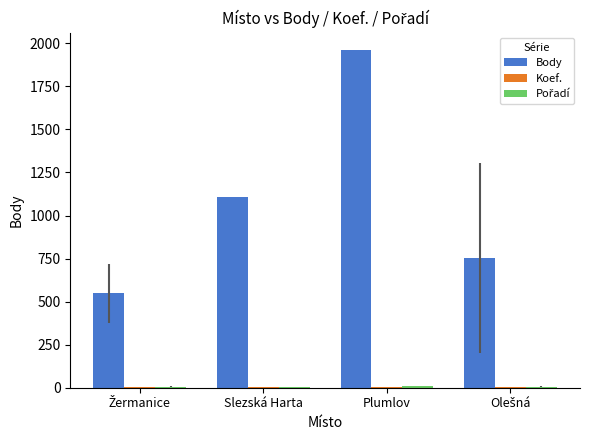

Is it true that Body equals 1172.1 at Plumlov?

False